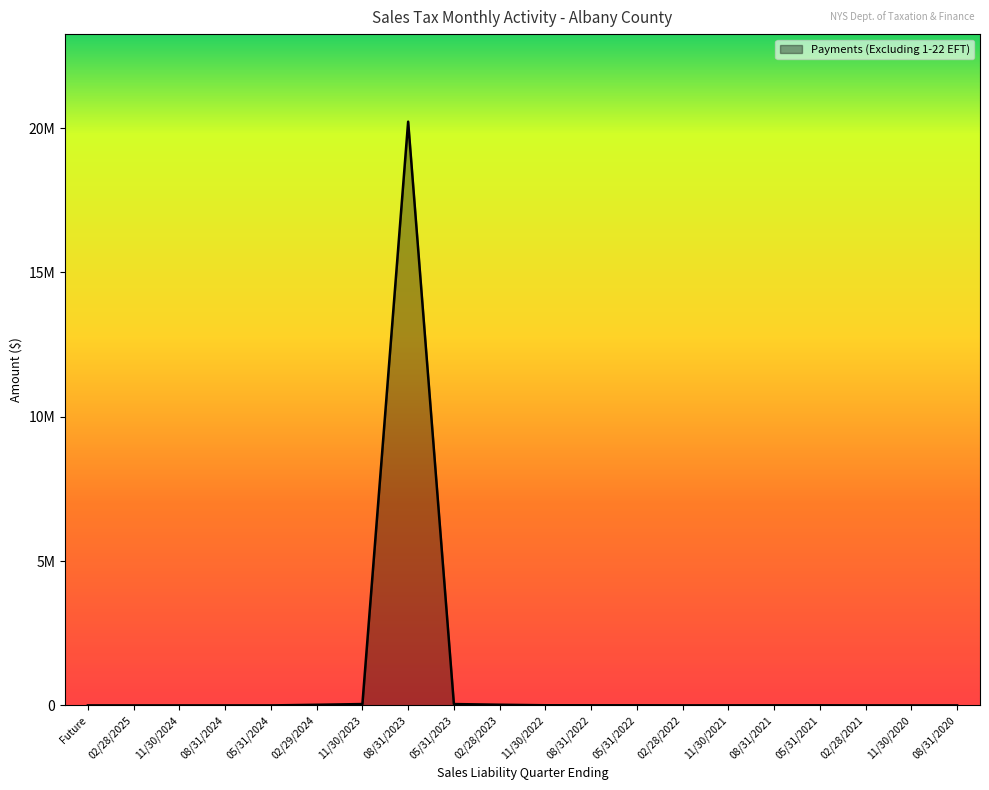

Does the chart have visible grid lines?

No